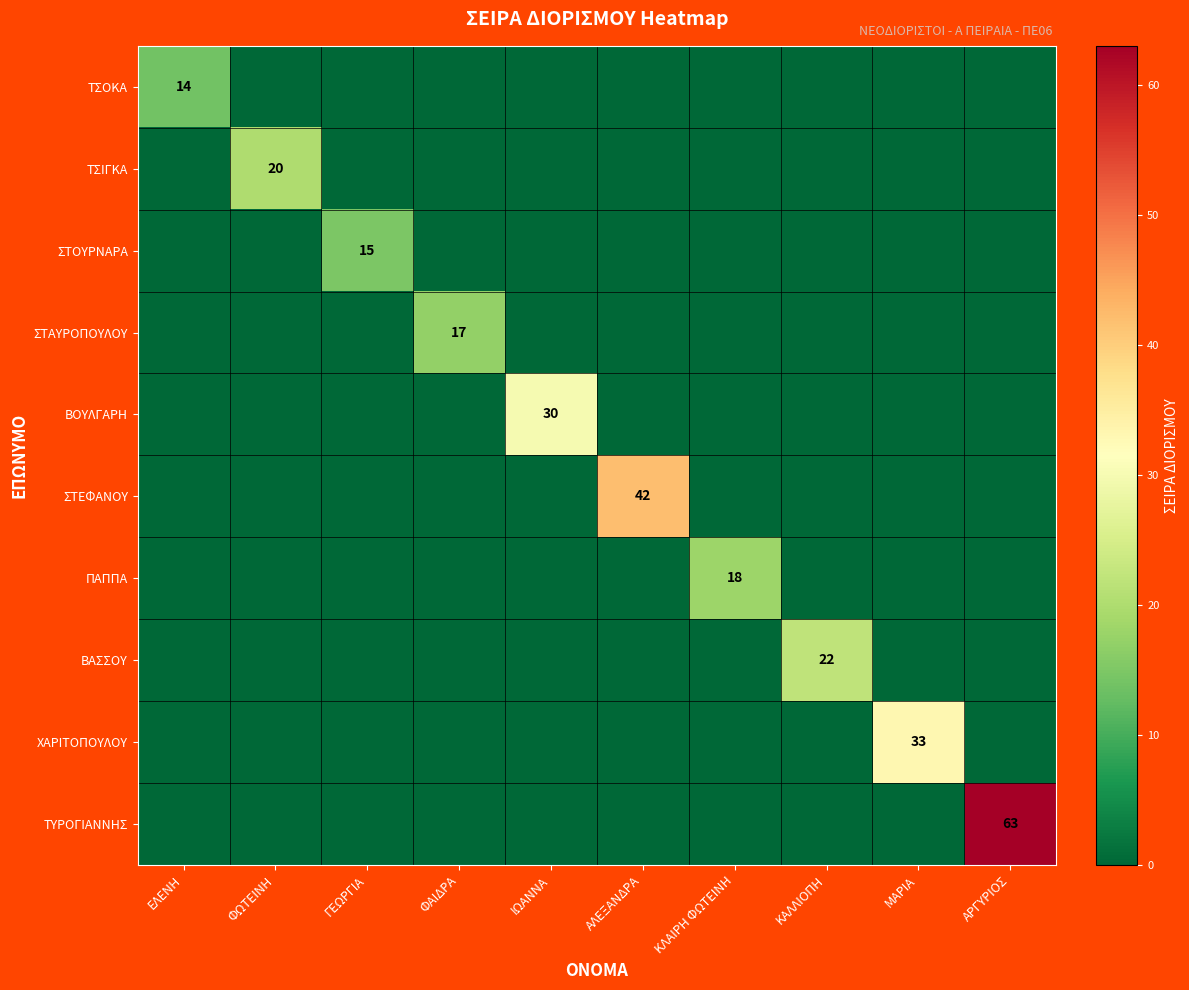

Between ΓΕΩΡΓΙΑ and ΚΑΛΛΙΟΠΗ, which series saw the biggest shift?

ΒΑΣΣΟΥ